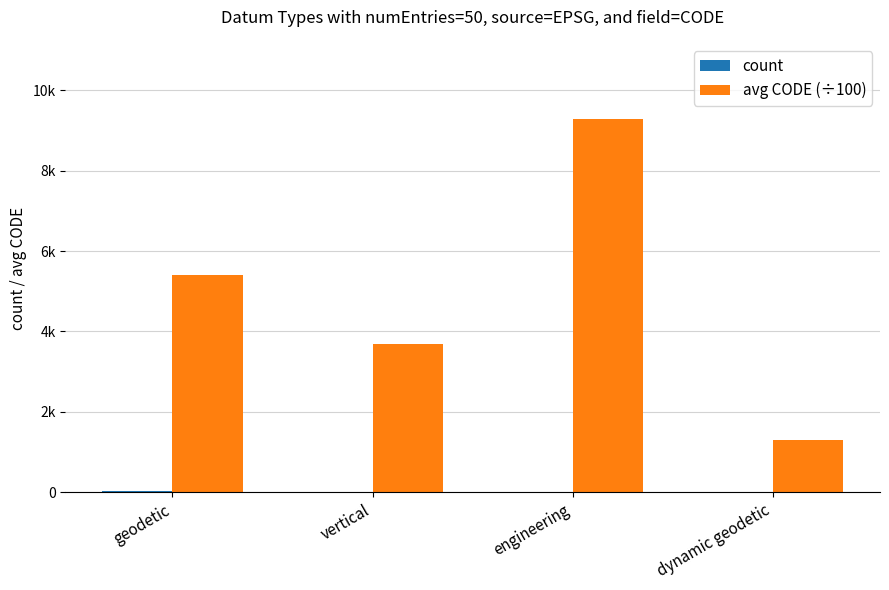

Does the chart contain stacked bars?

No